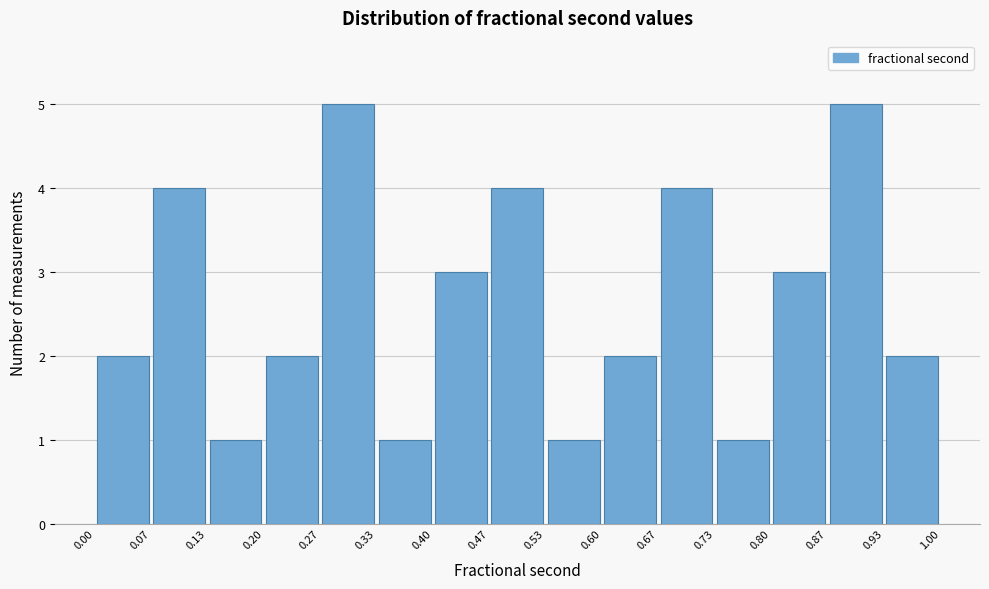

How tall is the bar that spans 0.27 to 0.33 on the x-axis? The values are not printed on the chart, so give them approximately, as read against the axis.

5